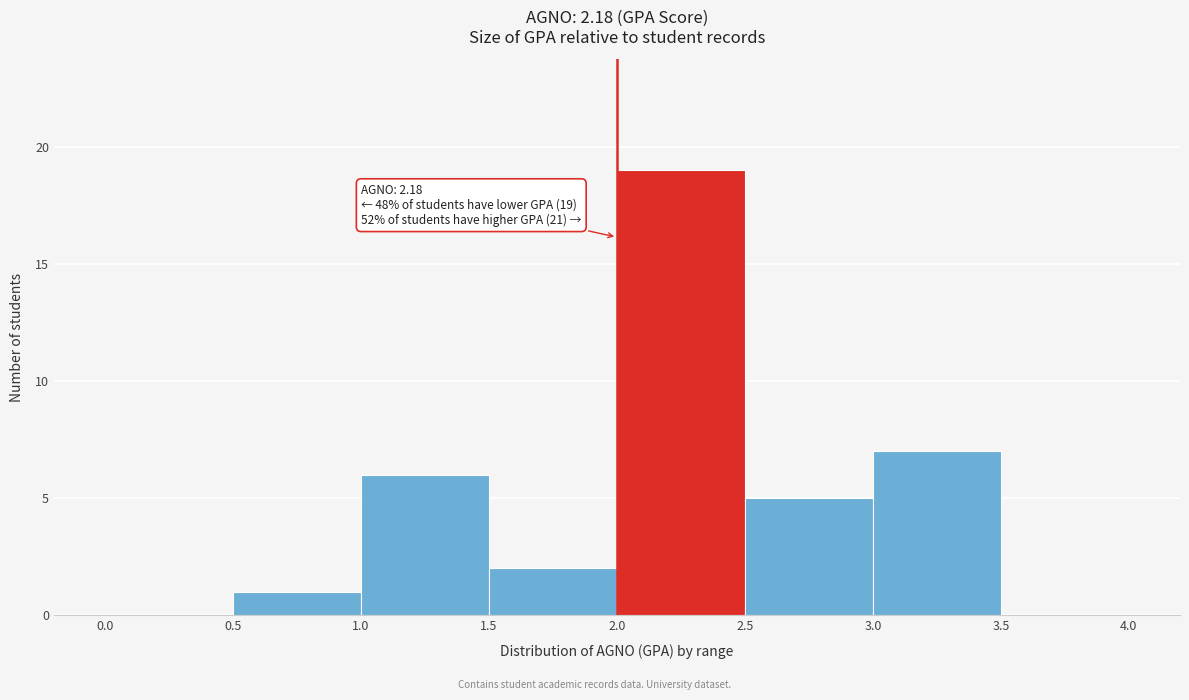

Over which range of the x-axis is the bar tallest?

2.0 to 2.5